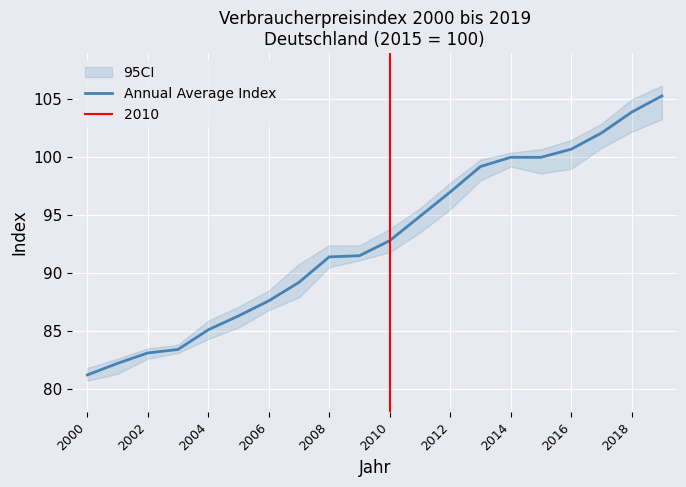

What is the minimum value shown in the chart?

81.2